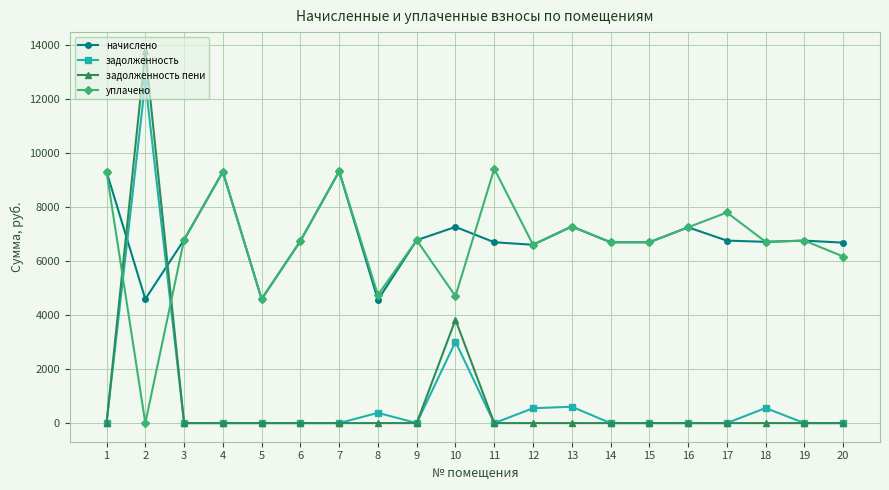

The начислено series shows 6604.8 at 12. True or false?

True